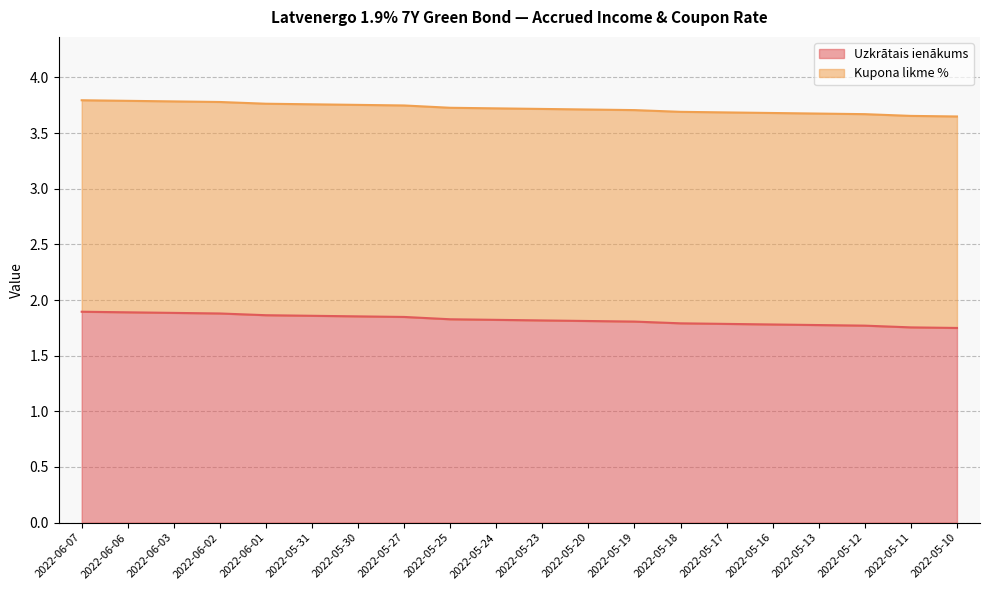

What is the difference between the second highest and minimum values?

0.1